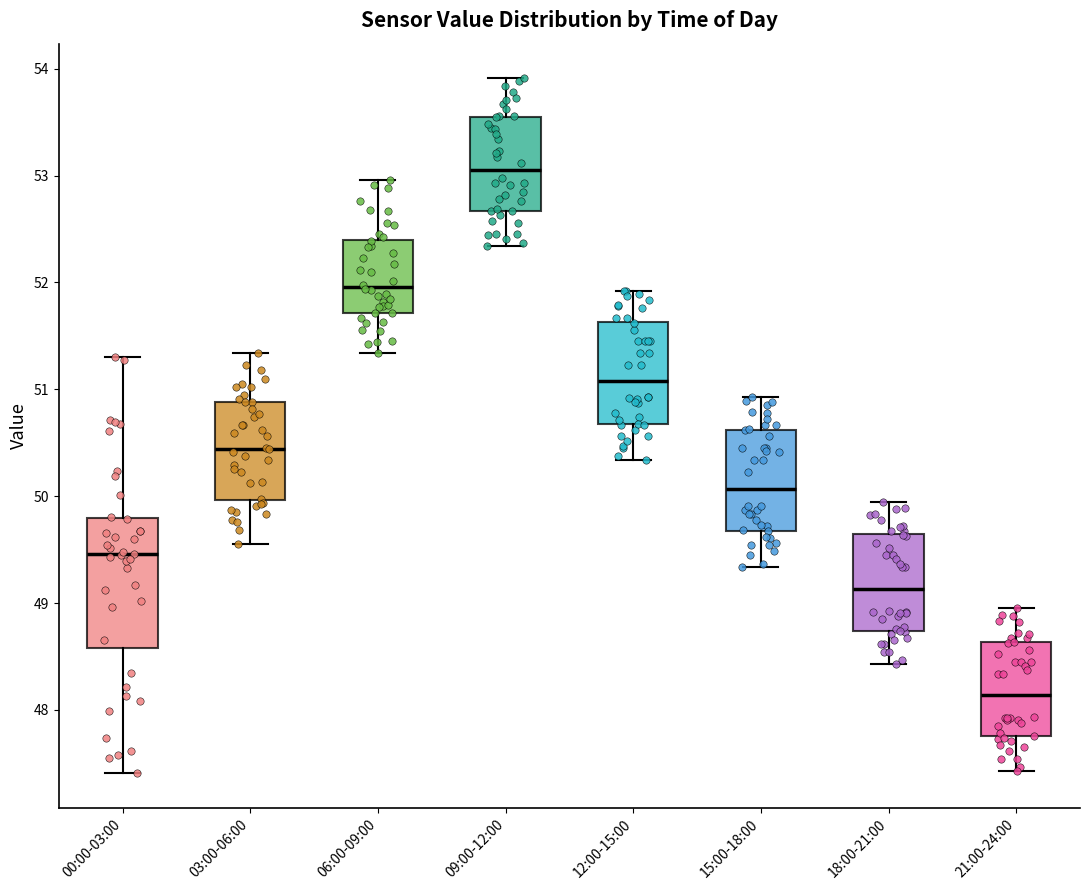

Which box is the tallest, from its lower edge to its upper edge?

00:00-03:00